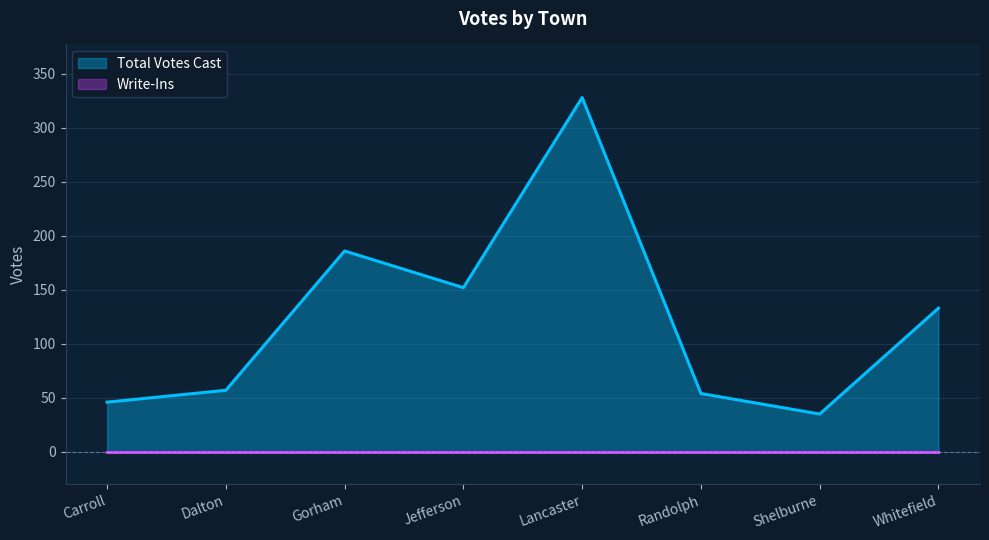

Reading left to right, what are all the values shown in this chart?

Carroll=46	Dalton=57	Gorham=186	Jefferson=152	Lancaster=328	Randolph=54	Shelburne=35	Whitefield=133